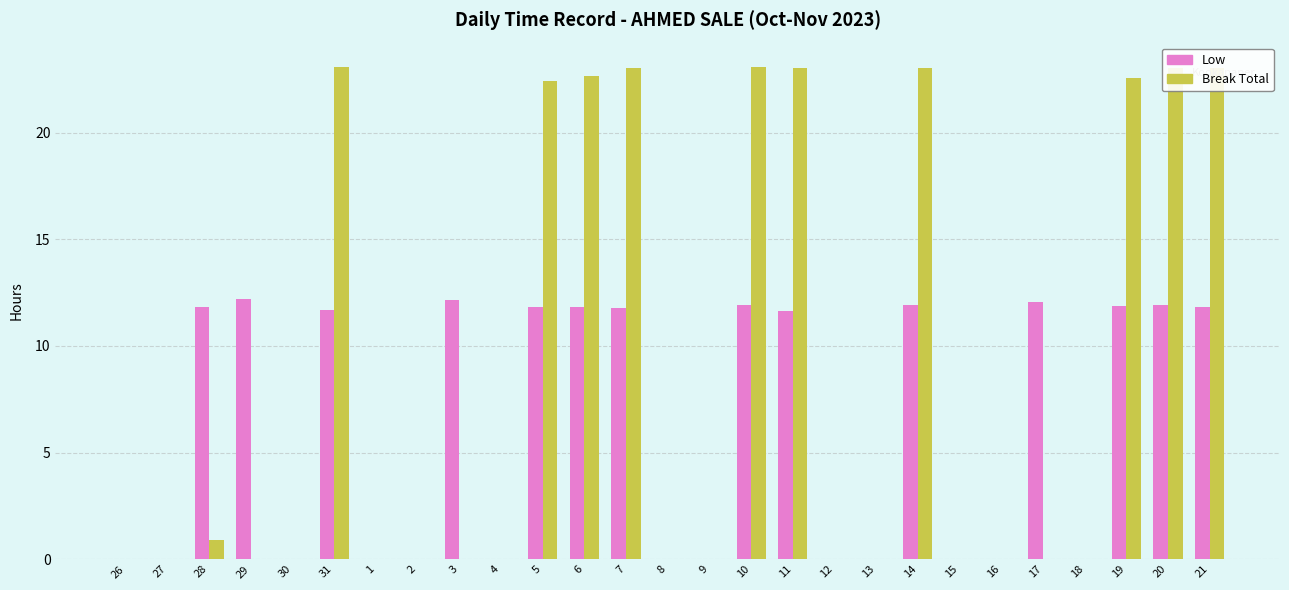

How many groups of bars are there?

27